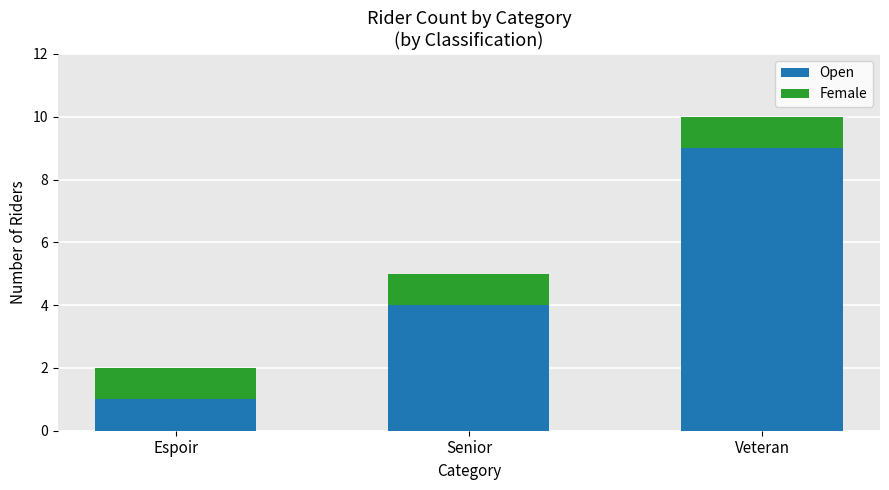

What are all the series names shown in the legend?

Open, Female